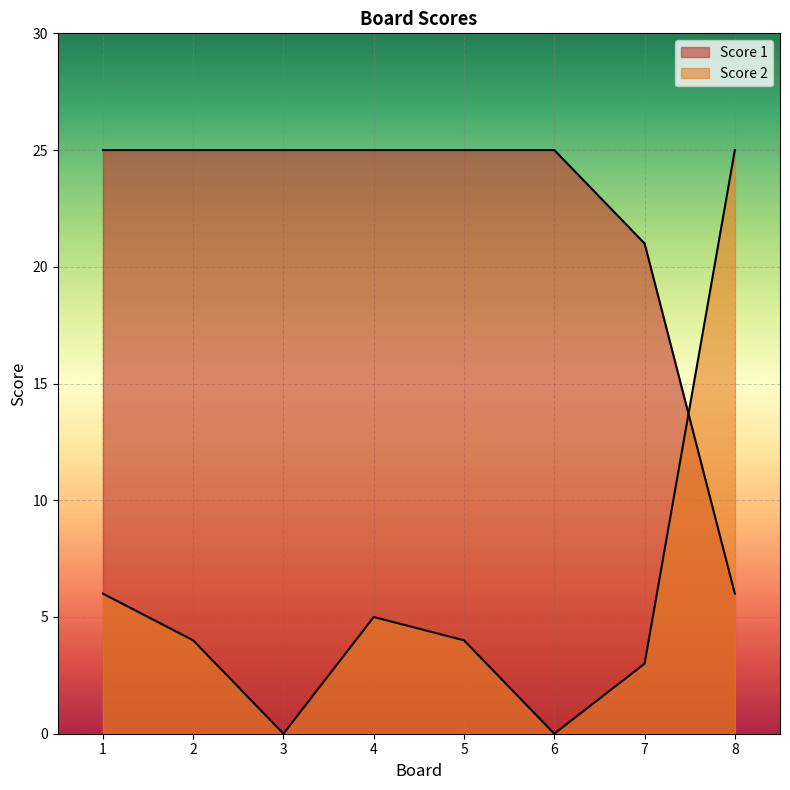

Which series has the largest total across all categories?

Score 1